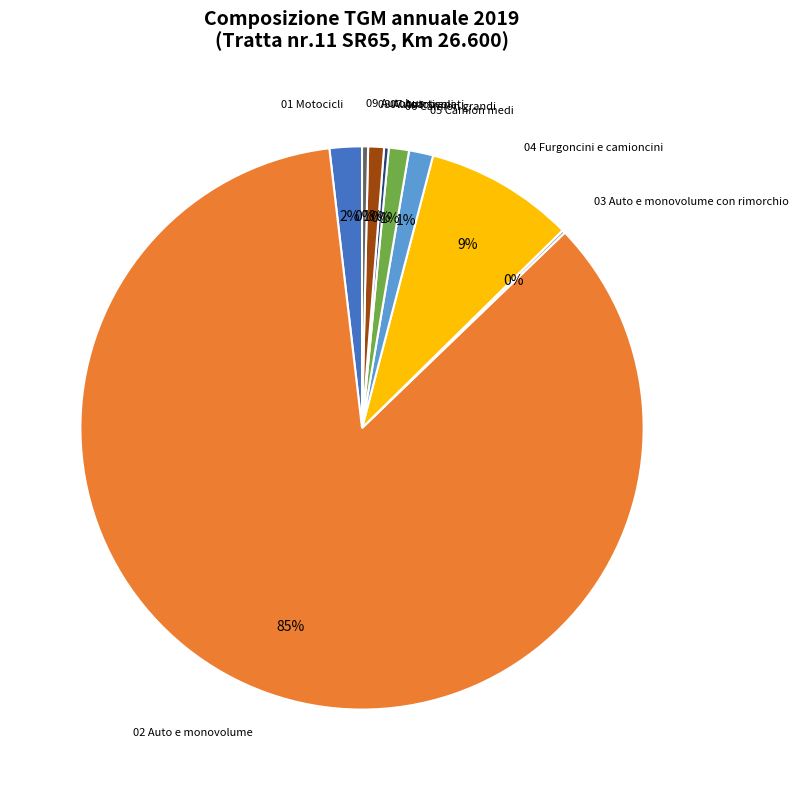

To the nearest percent, what is the average slice percentage?

11%